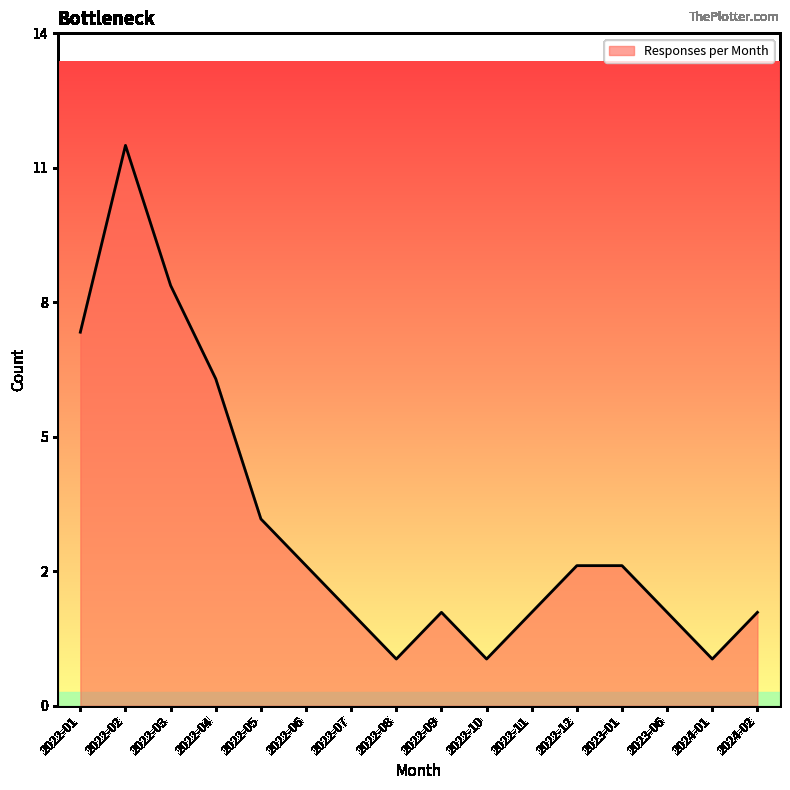

How many interior local valleys (lower than both neighbors) does the data have?

3